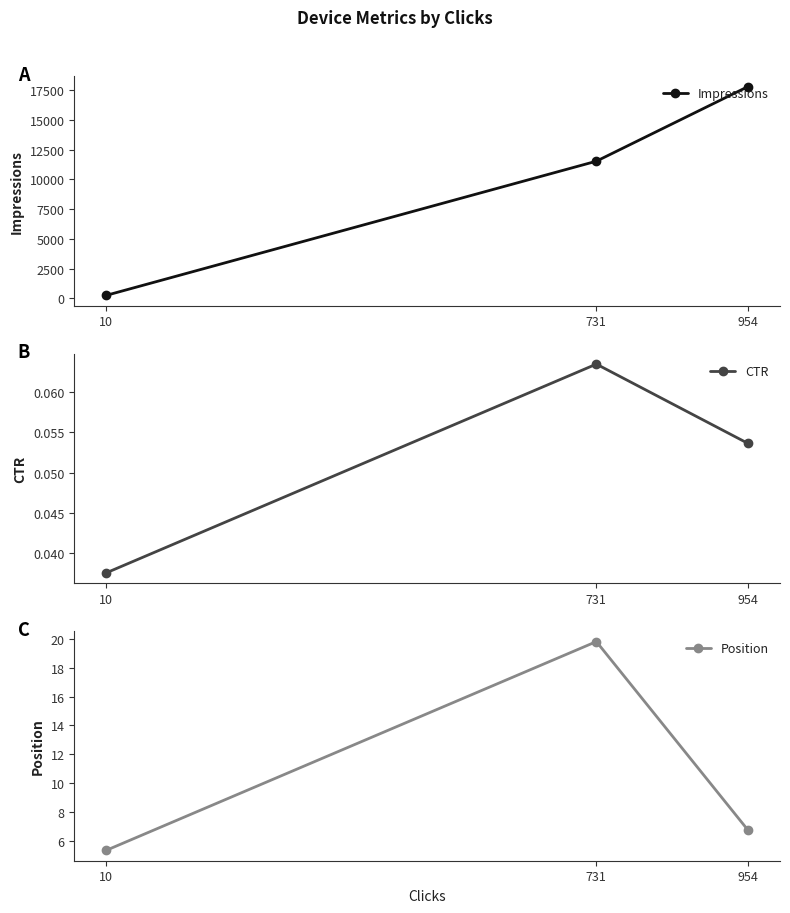

What is the value of the Impressions point at the 3rd from the left?

17805